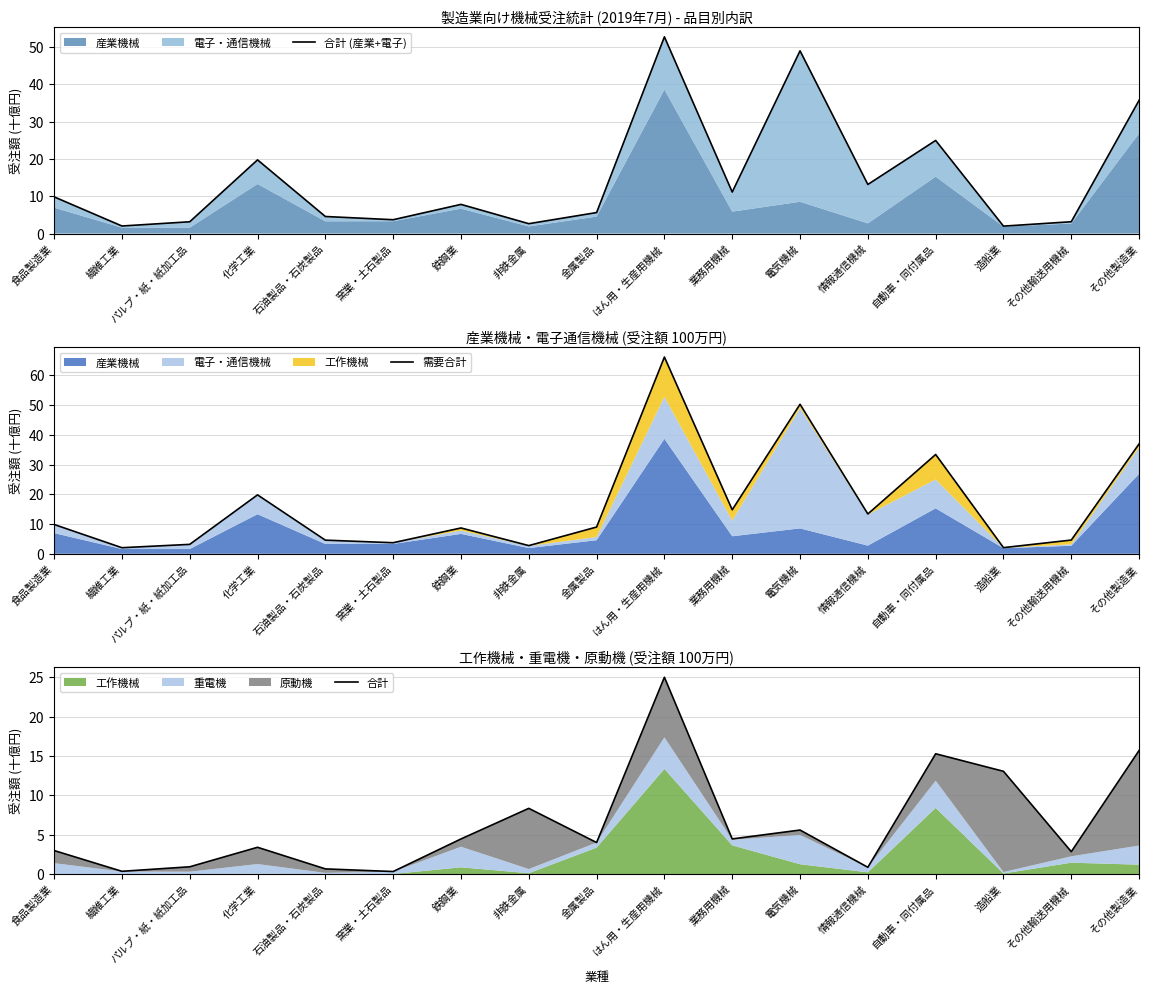

Where is the first local minimum for 需要合計?

繊維工業